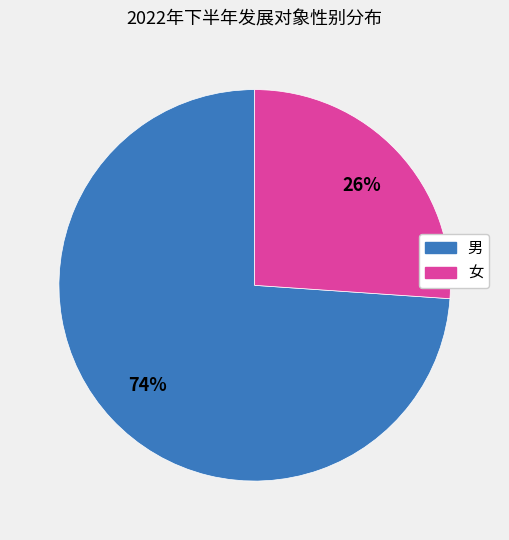

To the nearest percent, what is the difference between the largest and smallest slice percentages?

48%